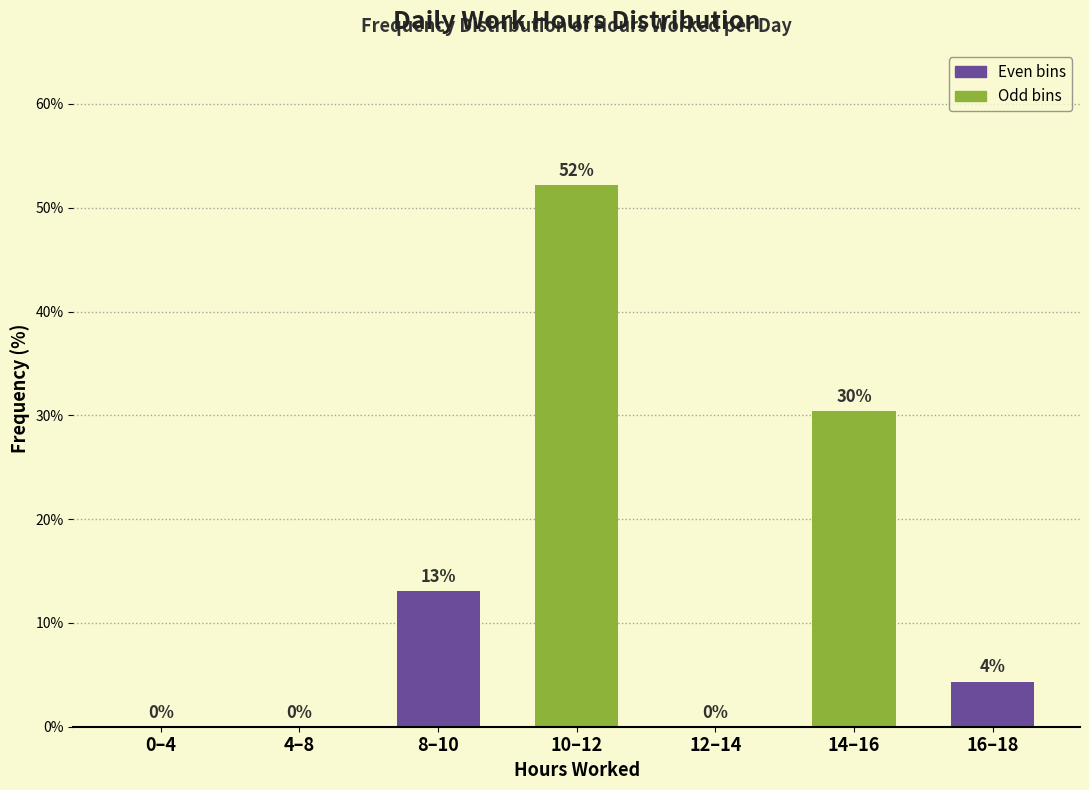

Approximately how many times larger is the value at 14–16 compared to 8–10?

2.3